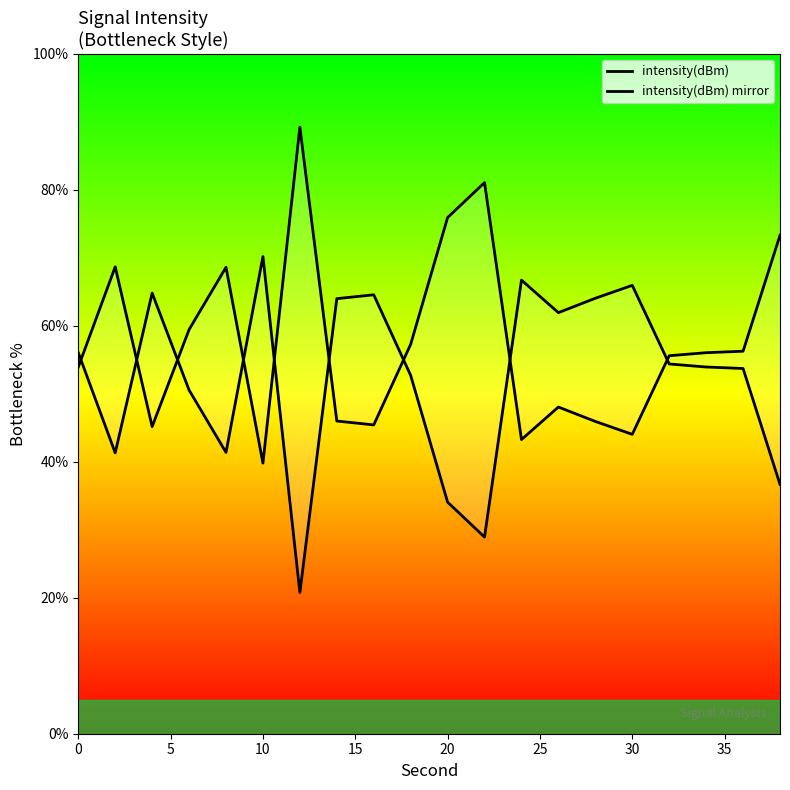

Is it true that intensity(dBm) equals 14.5 at 19?

False